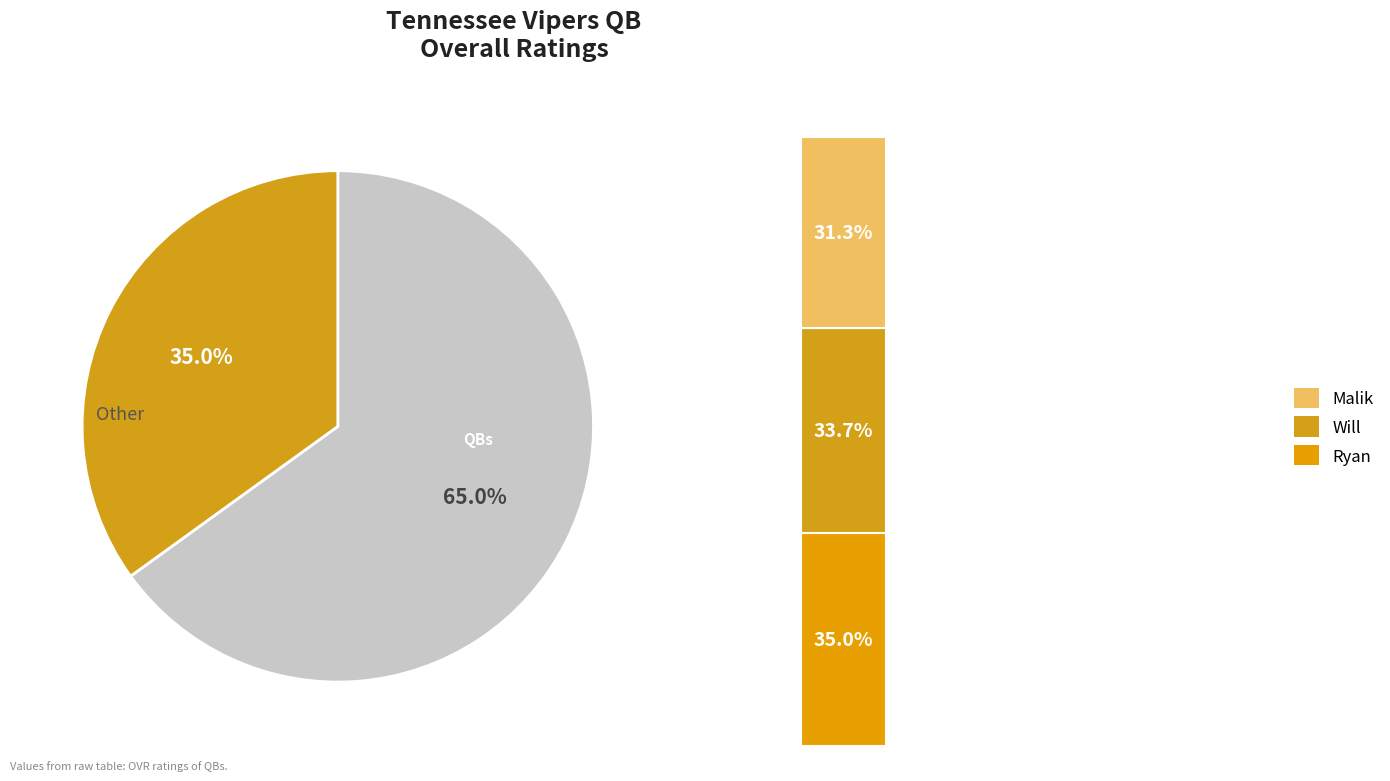

Which category has the smallest portion of the pie?

Malik